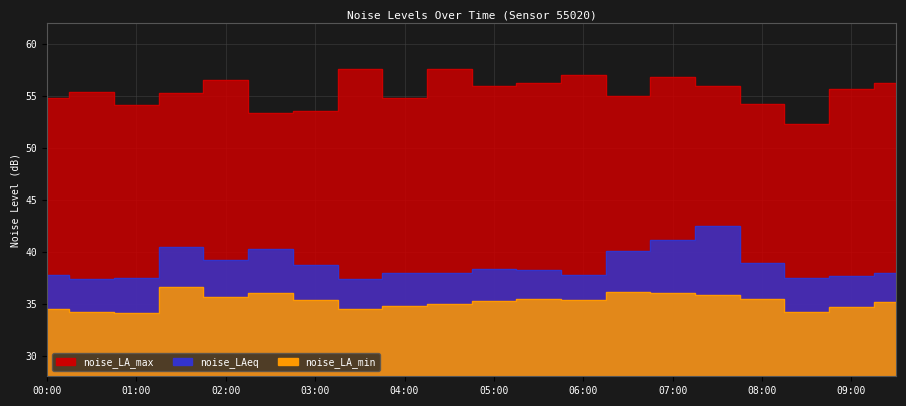

What is the difference between the noise_LAeq values at 06:00 and 05:00?

0.5